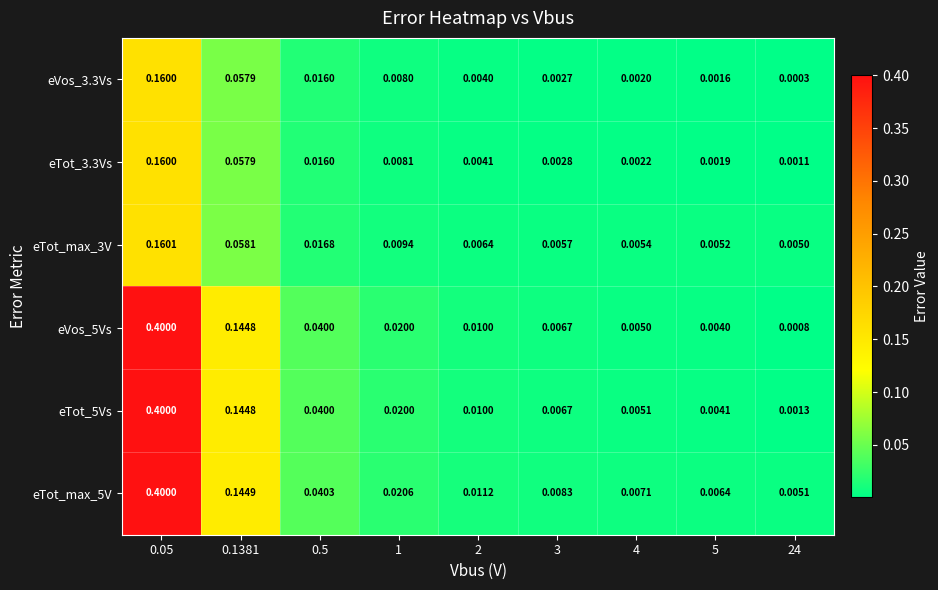

Is the value of eTot_5Vs at 0.05 greater than the value of eTot_max_3V at 1?

Yes